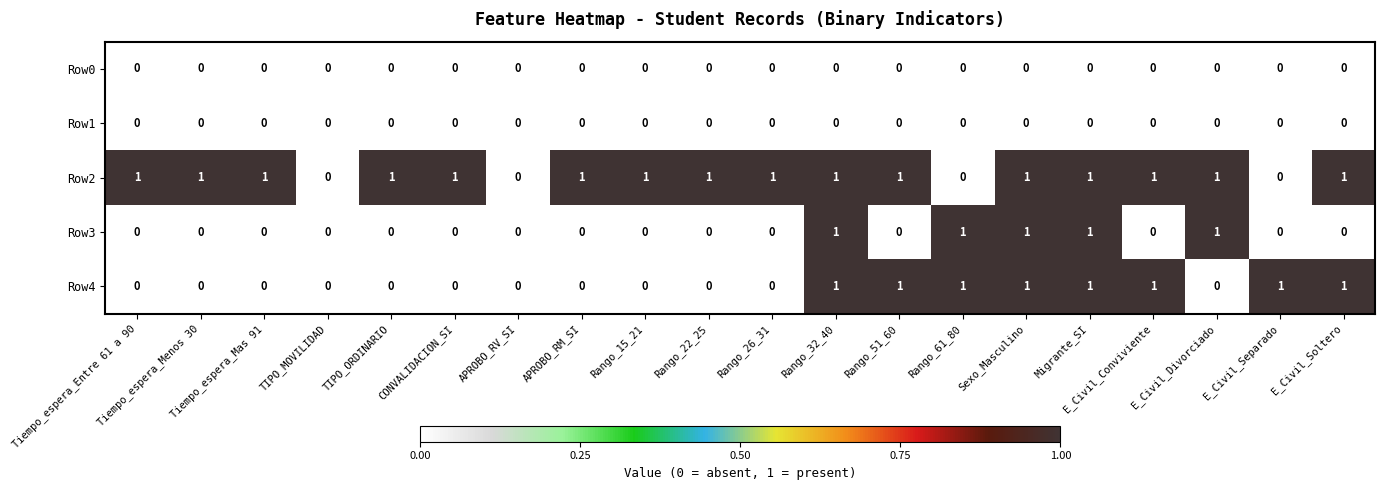

What is the difference between the highest and lowest values at CONVALIDACION_SI?

1